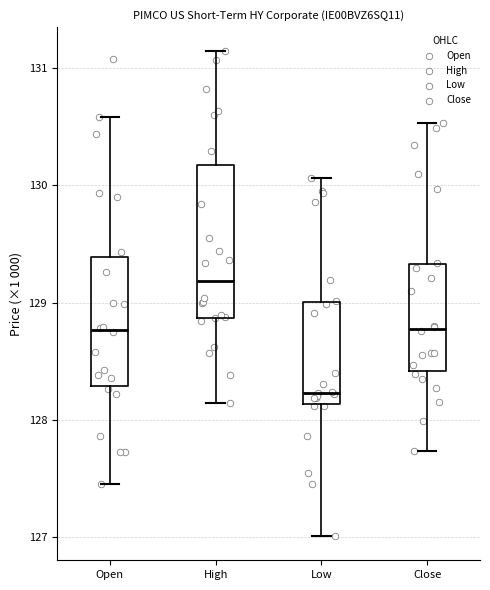

Reading left to right, read every box against the y-axis: the position of its median line, the range the box covers, and the ends of its whiskers. The values are not printed on the chart, so give them approximately, as read against the axis.

Open: median 128.8, box 128.3 to 129.4, whiskers 127.5 to 130.6
High: median 129.2, box 128.9 to 130.2, whiskers 128.1 to 131.1
Low: median 128.2, box 128.1 to 129.0, whiskers 127.0 to 130.1
Close: median 128.8, box 128.4 to 129.3, whiskers 127.7 to 130.5